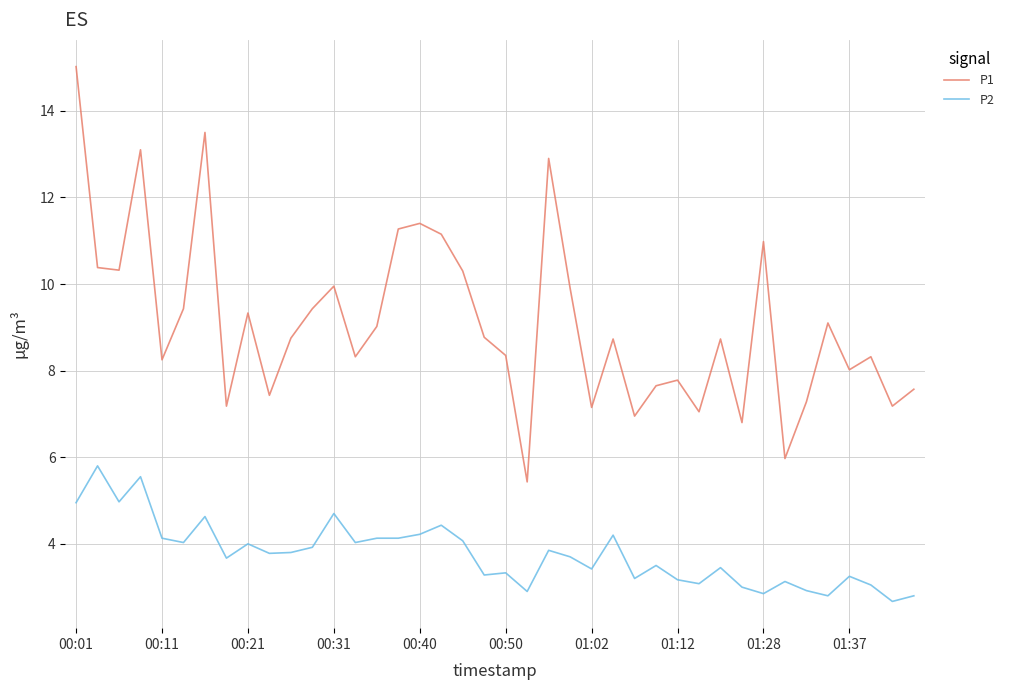

Which series has the widest spread of values?

P1